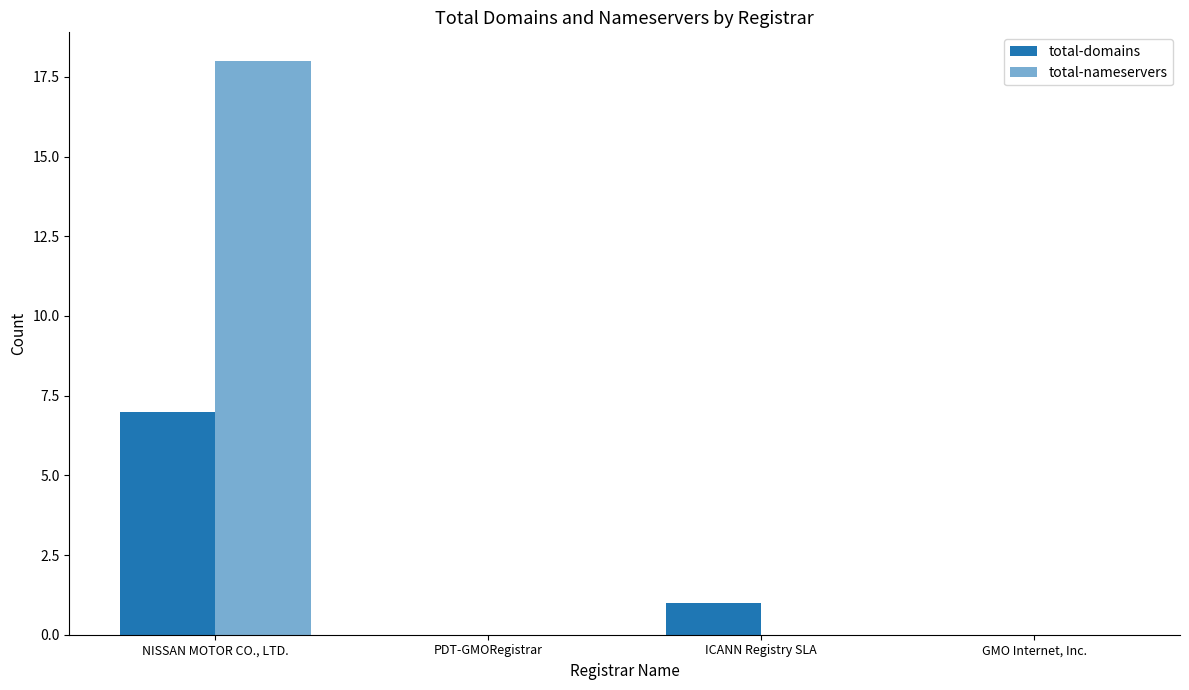

Is it true that total-domains equals -3 at PDT-GMORegistrar?

False